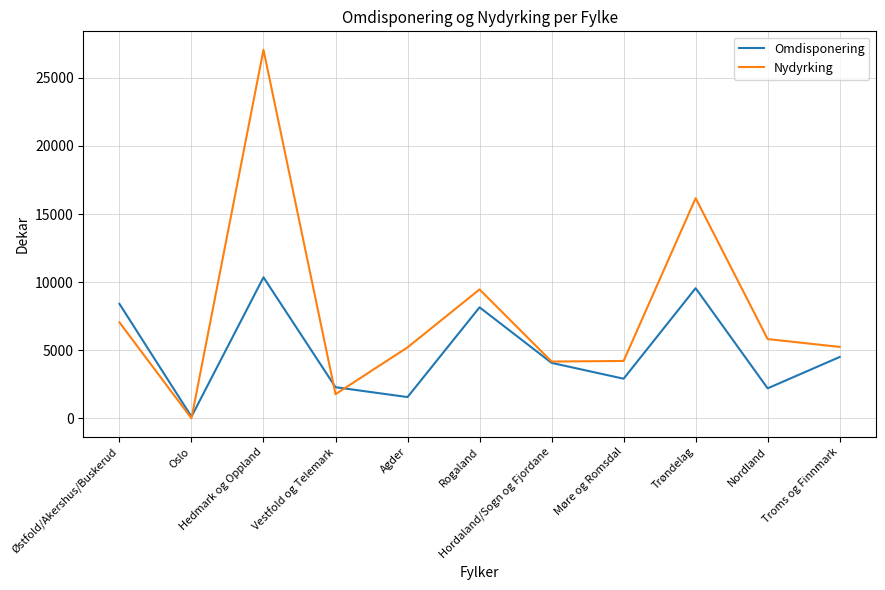

List the series in order of their peak value, highest first.

Nydyrking, Omdisponering